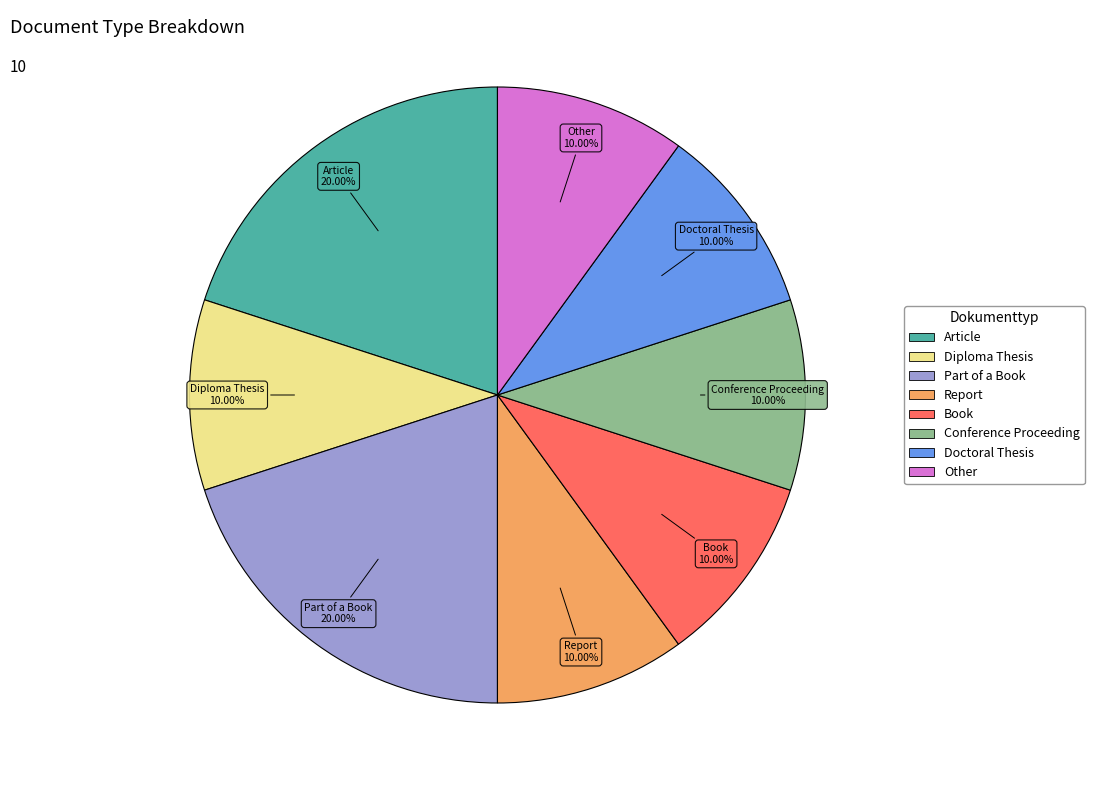

Is it true that Diploma Thesis is 10% of the pie?

True